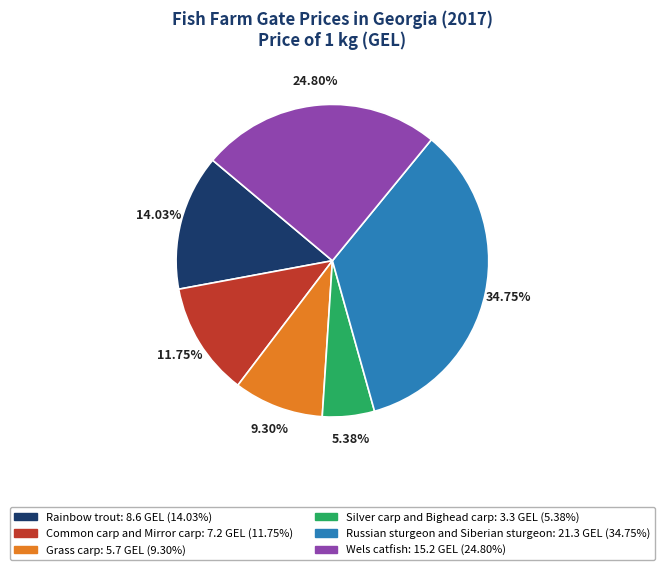

What is the ratio of the value at Common carp and Mirror carp to the value at Russian sturgeon and Siberian sturgeon?

0.3